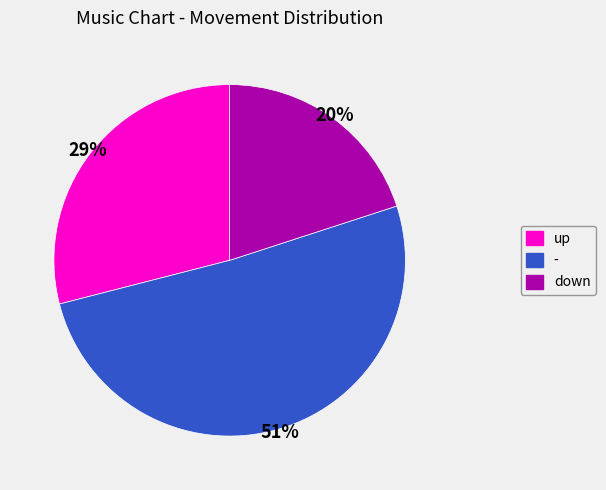

What is the largest slice in the pie chart?

-